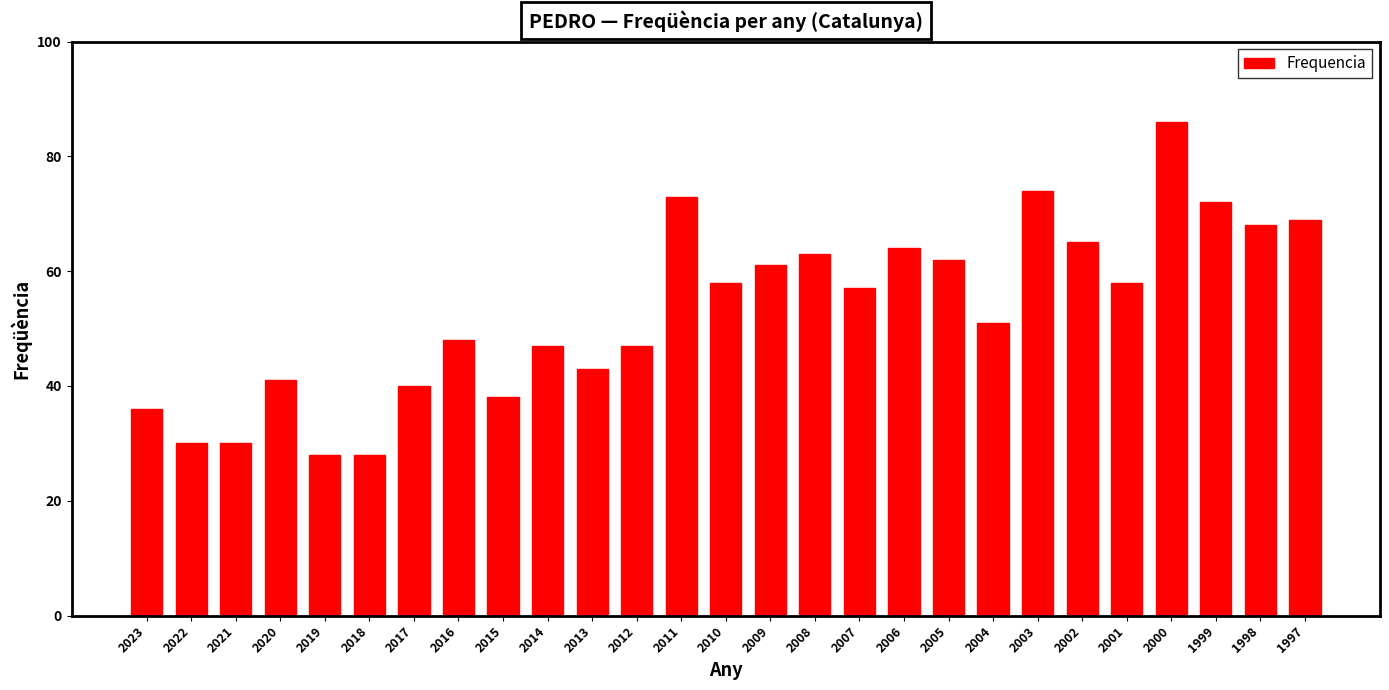

What is the ratio of the value at 2023 to the value at 1999?

0.5